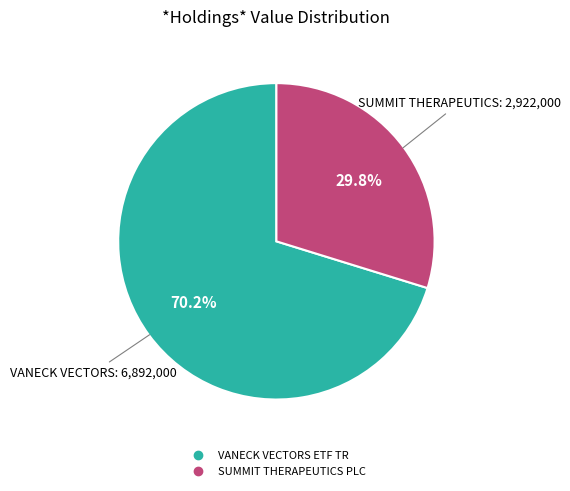

To the nearest percent, what portion does VANECK VECTORS ETF TR represent?

70%